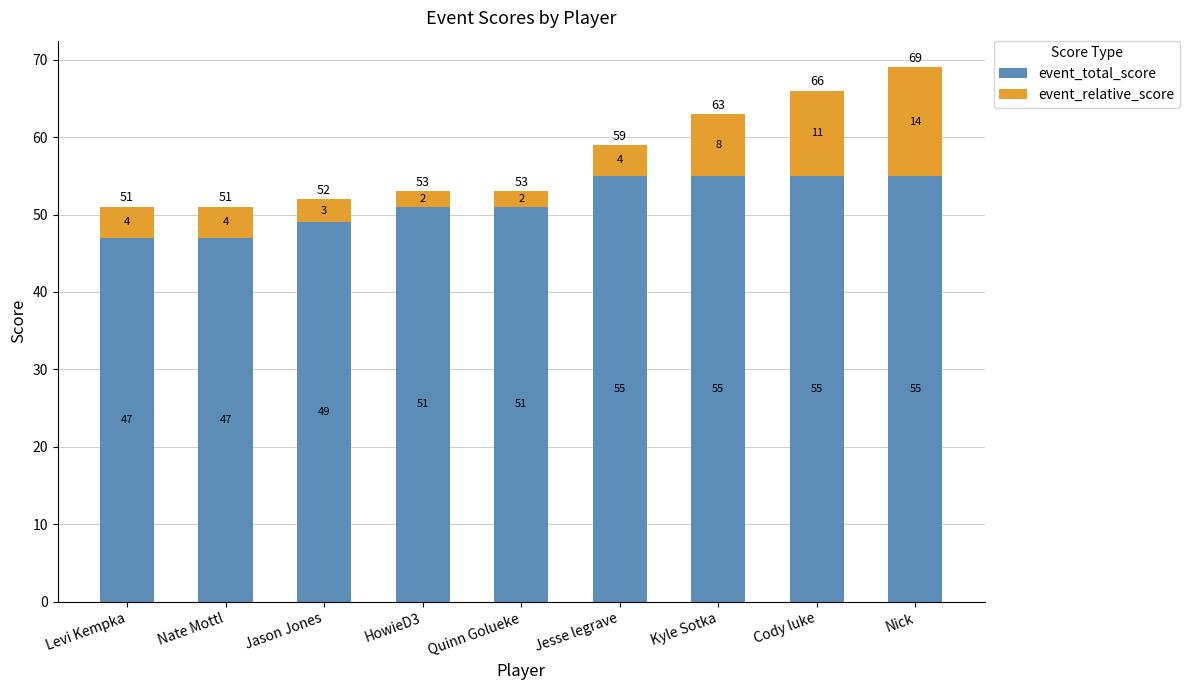

Are the bars grouped side by side (vs. stacked)?

No